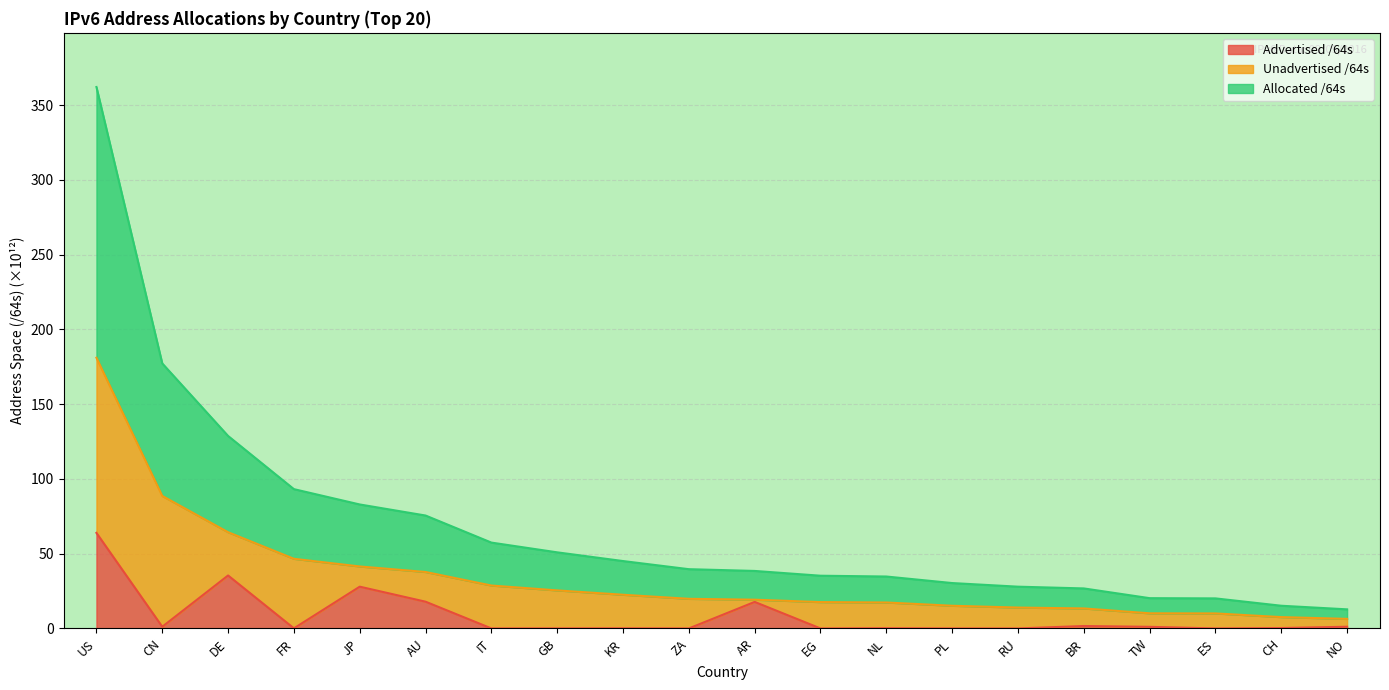

True or false: Allocated /64s and Advertised /64s cross at least once.

False